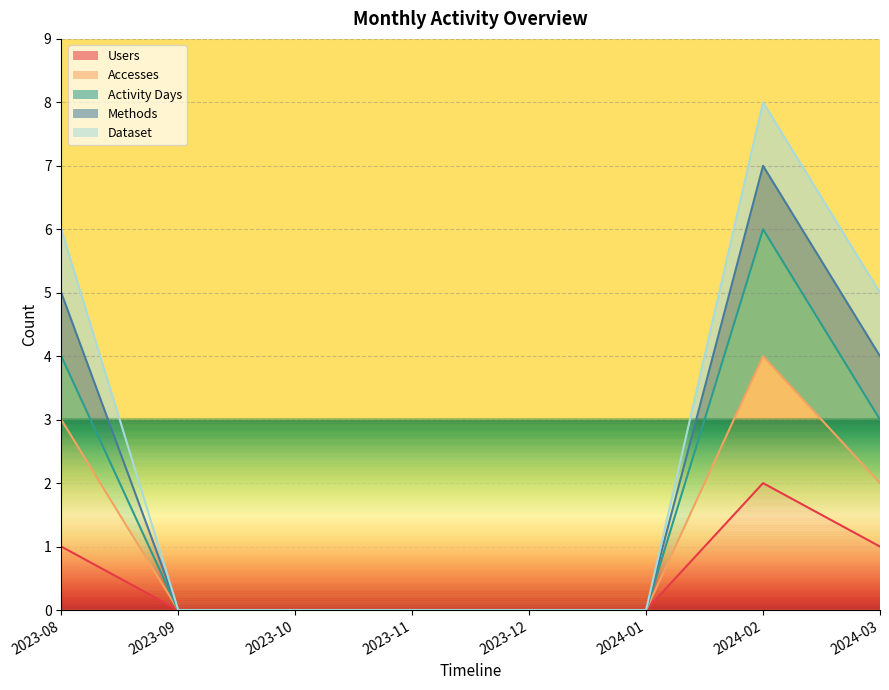

The value of Users at 2023-10 is 0. True or false?

True